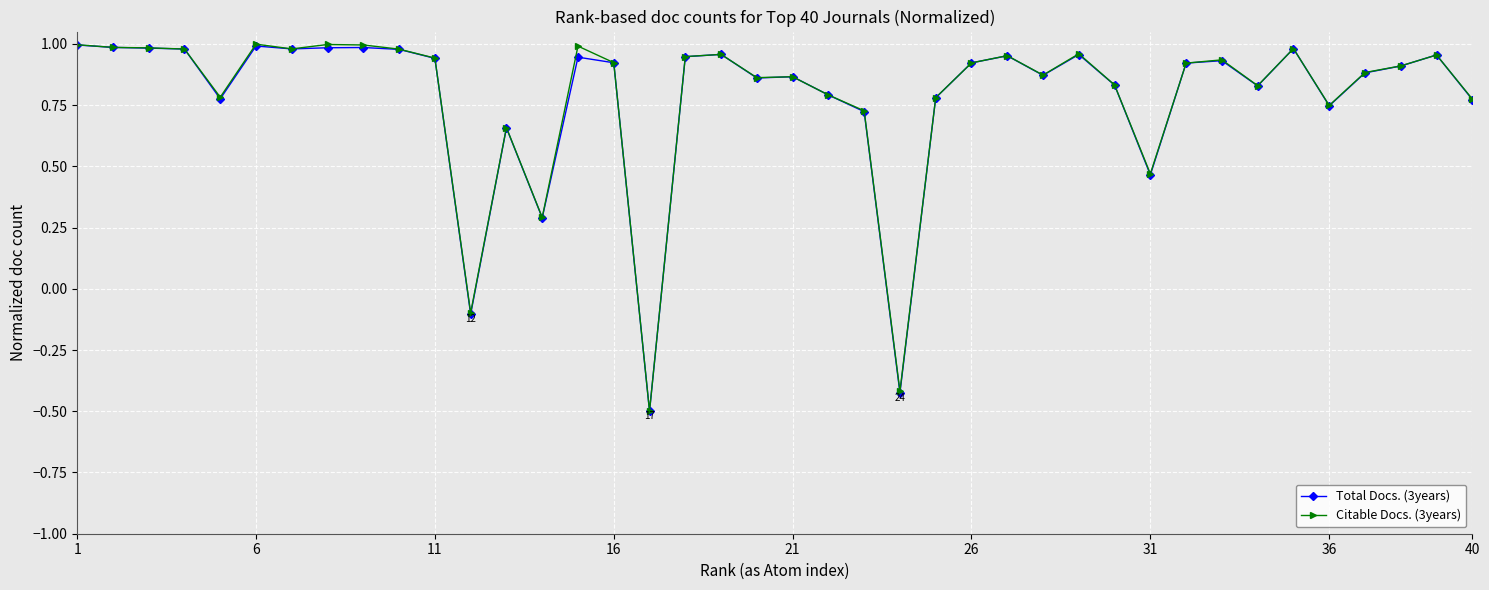

In Total Docs. (3years), how many points are higher than both neighbors (excluding endpoints)?

11